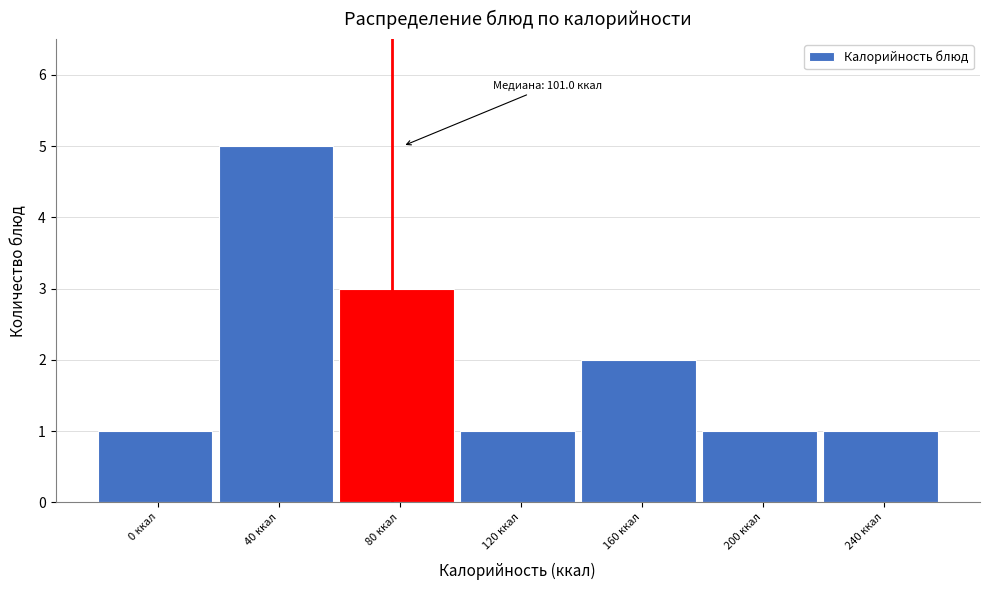

Reading left to right, what are all the values shown in this chart?

1	5	3	1	2	1	1